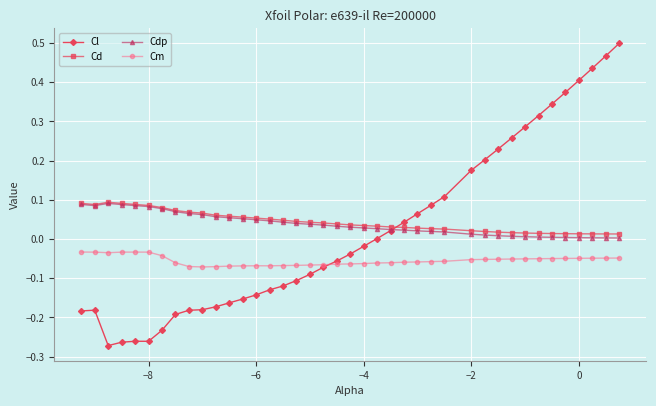

Which series has the largest range (max minus min)?

Cl